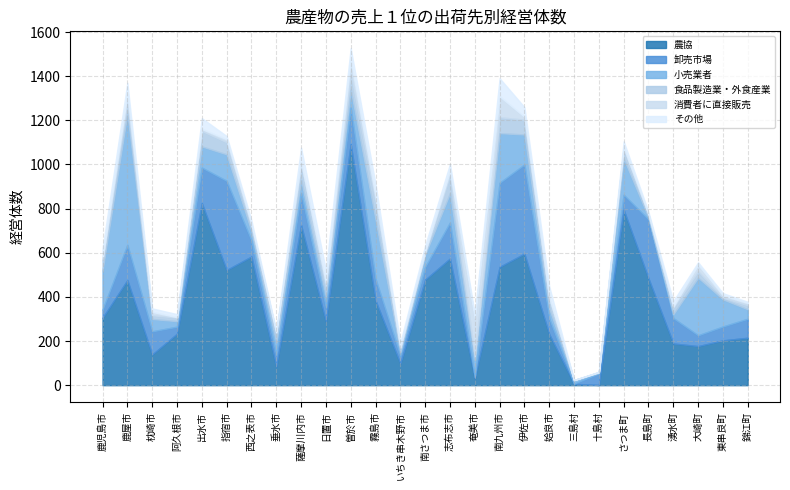

Reading left to right, what are all the values shown in this chart?

農協: 鹿児島市=305	鹿屋市=476	枕崎市=139	阿久根市=233	出水市=825	指宿市=522	西之表市=583	垂水市=84	薩摩川内市=726	日置市=289	曽於市=1092	霧島市=384	いちき串木野市=98	南さつま市=478	志布志市=574	奄美市=31	南九州市=536	伊佐市=596	姶良市=231	三島村=6	十島村=1	さつま町=795	長島町=484	湧水町=189	大崎町=177	東串良町=203	錦江町=215
卸売市場: 鹿児島市=37	鹿屋市=160	枕崎市=105	阿久根市=32	出水市=161	指宿市=404	西之表市=72	垂水市=53	薩摩川内市=144	日置市=63	曽於市=166	霧島市=98	いちき串木野市=35	南さつま市=58	志布志市=163	奄美市=7	南九州市=381	伊佐市=404	姶良市=71	三島村=1	十島村=52	さつま町=68	長島町=267	湧水町=115	大崎町=49	東串良町=63	錦江町=86
小売業者: 鹿児島市=177	鹿屋市=595	枕崎市=56	阿久根市=25	出水市=96	指宿市=120	西之表市=42	垂水市=57	薩摩川内市=61	日置市=50	曽於市=81	霧島市=268	いちき串木野市=16	南さつま市=55	志布志市=133	奄美市=76	南九州市=225	伊佐市=136	姶良市=45	三島村=16	十島村=3	さつま町=164	長島町=9	湧水町=17	大崎町=261	東串良町=123	錦江町=43
食品製造業・外食産業: 鹿児島市=46	鹿屋市=54	枕崎市=17	阿久根市=16	出水市=70	指宿市=55	西之表市=24	垂水市=42	薩摩川内市=72	日置市=47	曽於市=73	霧島市=83	いちき串木野市=20	南さつま市=10	志布志市=81	奄美市=17	南九州市=72	伊佐市=67	姶良市=45	三島村=0	十島村=3	さつま町=44	長島町=13	湧水町=30	大崎町=29	東串良町=8	錦江町=18
消費者に直接販売: 鹿児島市=8	鹿屋市=33	枕崎市=15	阿久根市=2	出水市=9	指宿市=13	西之表市=8	垂水市=4	薩摩川内市=9	日置市=16	曽於市=62	霧島市=23	いちき串木野市=3	南さつま市=5	志布志市=19	奄美市=173	南九州市=95	伊佐市=13	姶良市=6	三島村=0	十島村=1	さつま町=7	長島町=2	湧水町=5	大崎町=30	東串良町=10	錦江町=10
その他: 鹿児島市=48	鹿屋市=52	枕崎市=16	阿久根市=14	出水市=49	指宿市=15	西之表市=18	垂水市=6	薩摩川内市=64	日置市=56	曽於市=53	霧島市=56	いちき串木野市=21	南さつま市=27	志布志市=33	奄美市=18	南九州市=82	伊佐市=44	姶良市=50	三島村=0	十島村=0	さつま町=27	長島町=10	湧水町=25	大崎町=11	東串良町=10	錦江町=6